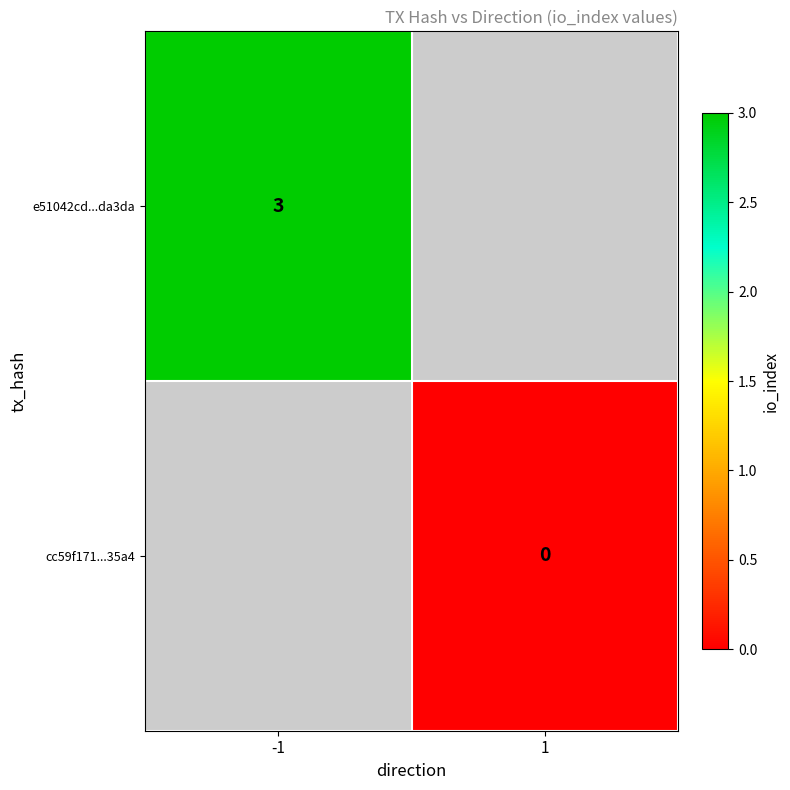

Is the value of e51042cd...da3da at -1 greater than the value of cc59f171...35a4 at -1?

No